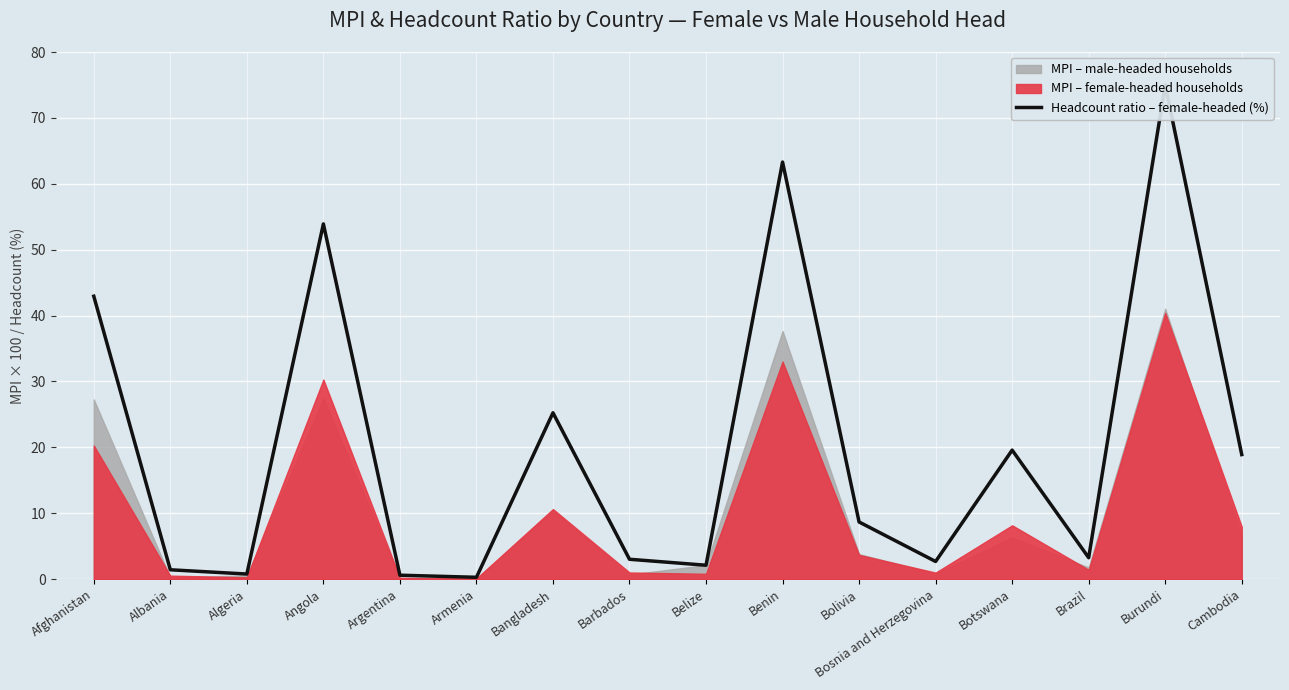

List the labels in order of value, largest first.

Burundi, Benin, Angola, Afghanistan, Bangladesh, Botswana, Cambodia, Bolivia, Brazil, Barbados, Bosnia and Herzegovina, Belize, Albania, Algeria, Argentina, Armenia